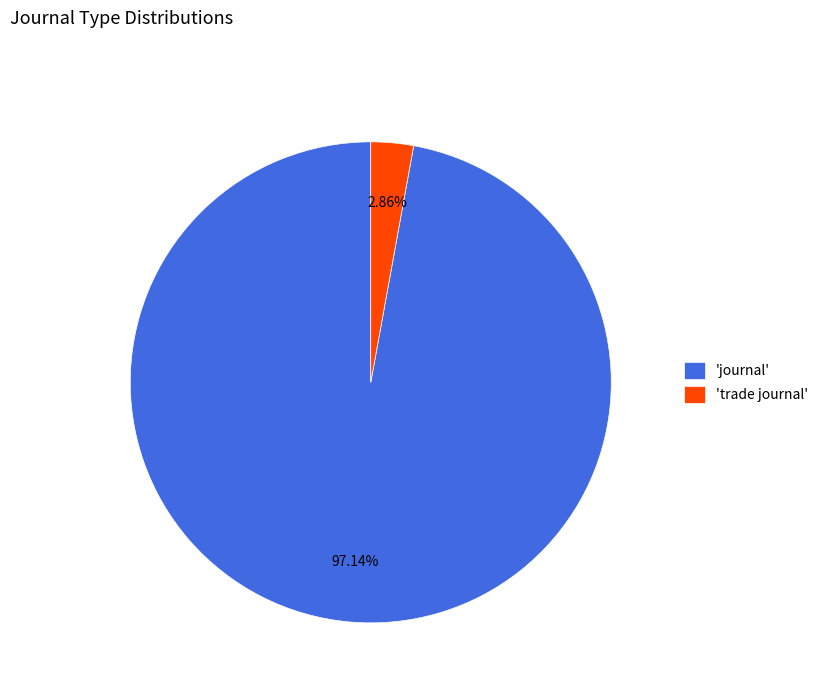

Which category has the smallest portion of the pie?

'trade journal'